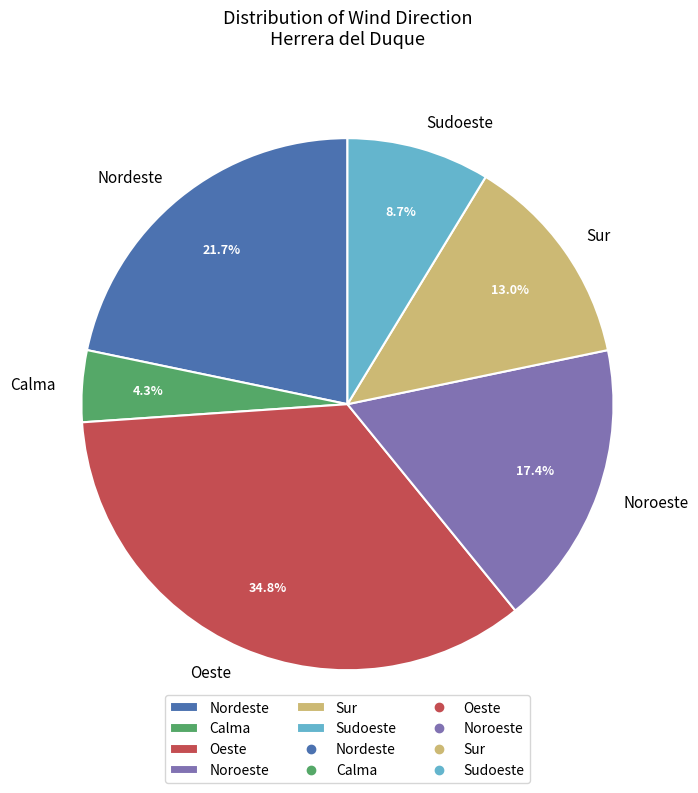

True or false: Noroeste accounts for 17% of the total.

True